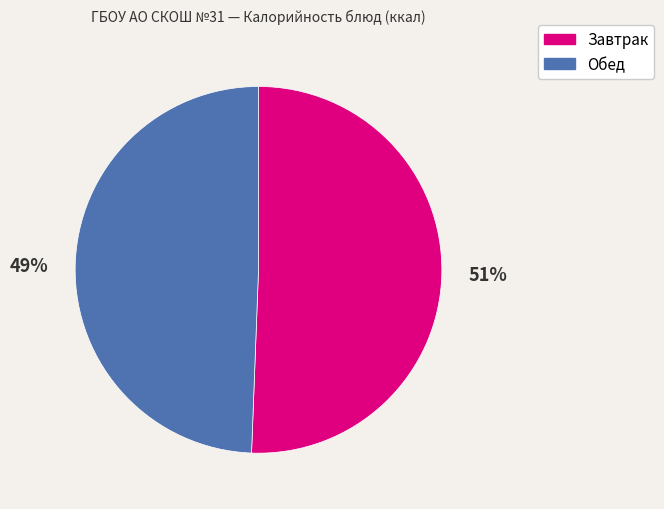

Is there a majority slice in this chart?

Yes